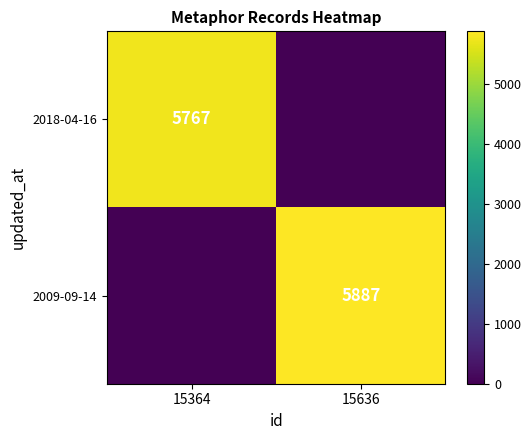

What is the spread (max minus min) of values at 15364?

5767